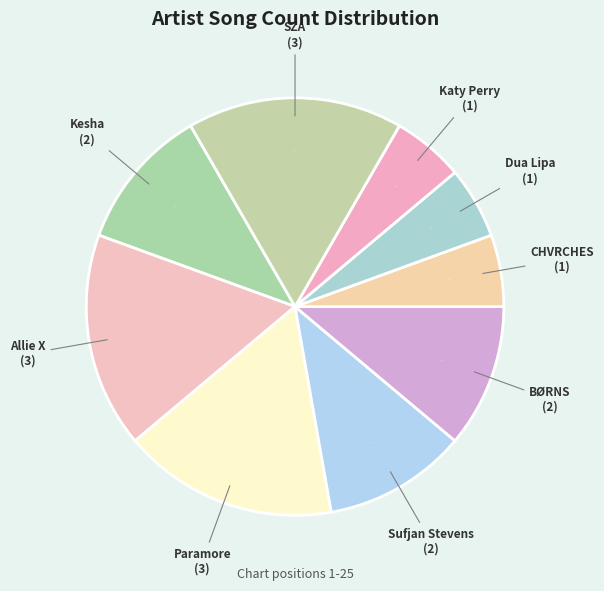

How many slices are in this pie chart?

9